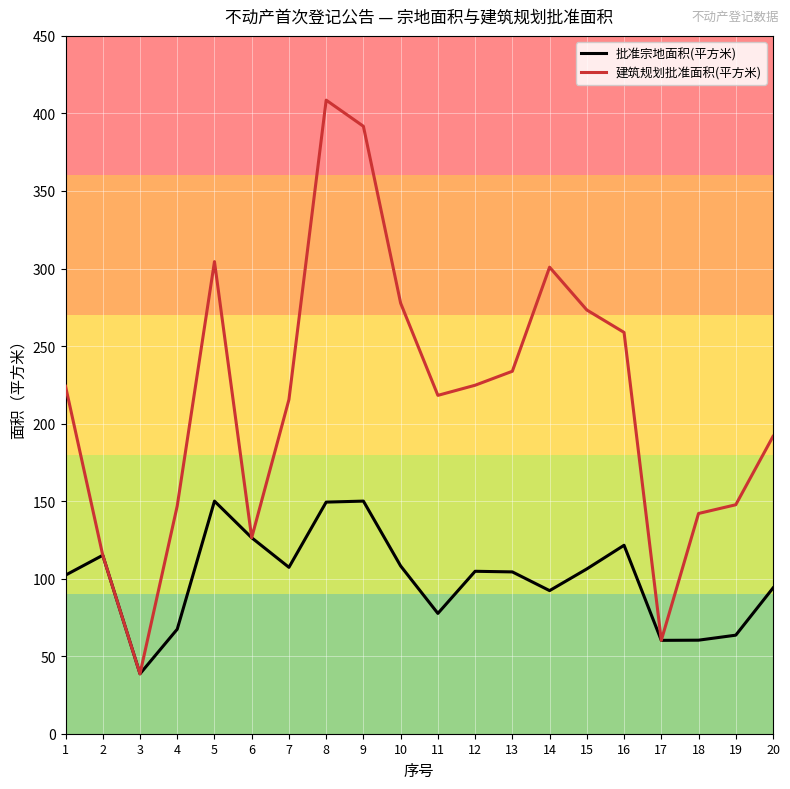

Which series has the largest total across all categories?

建筑规划批准面积(平方米)